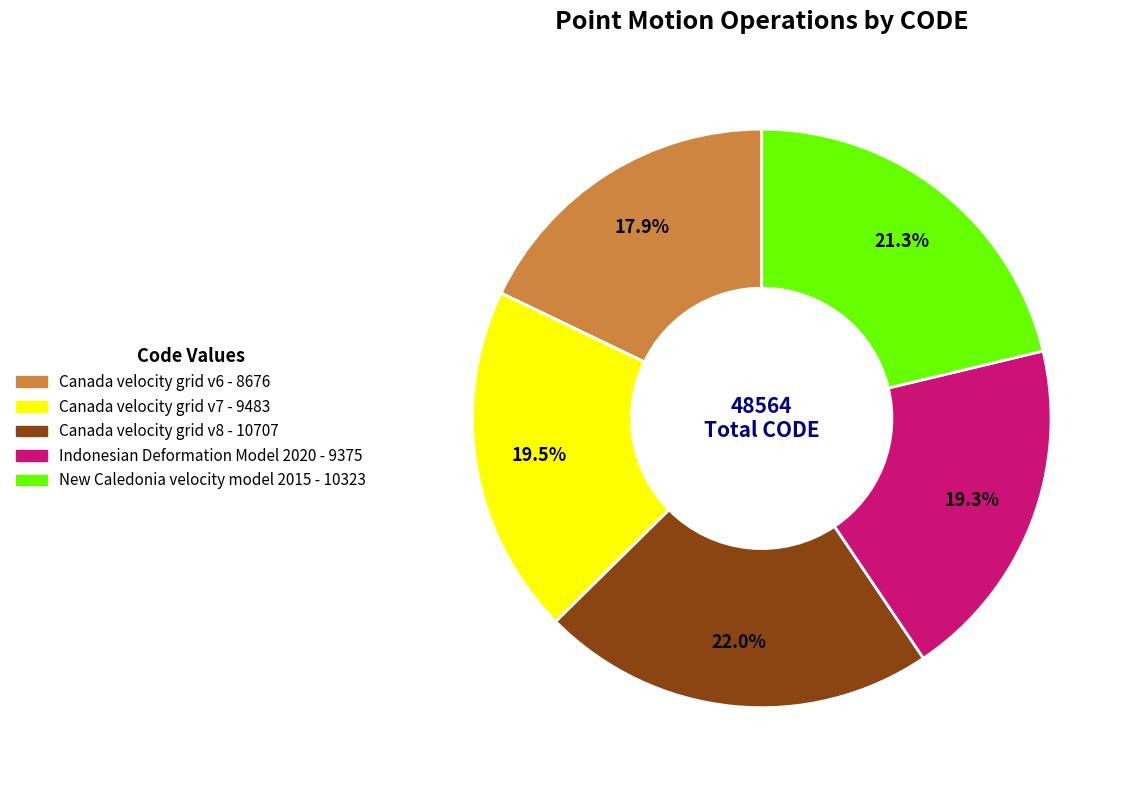

How many slices are in this pie chart?

5